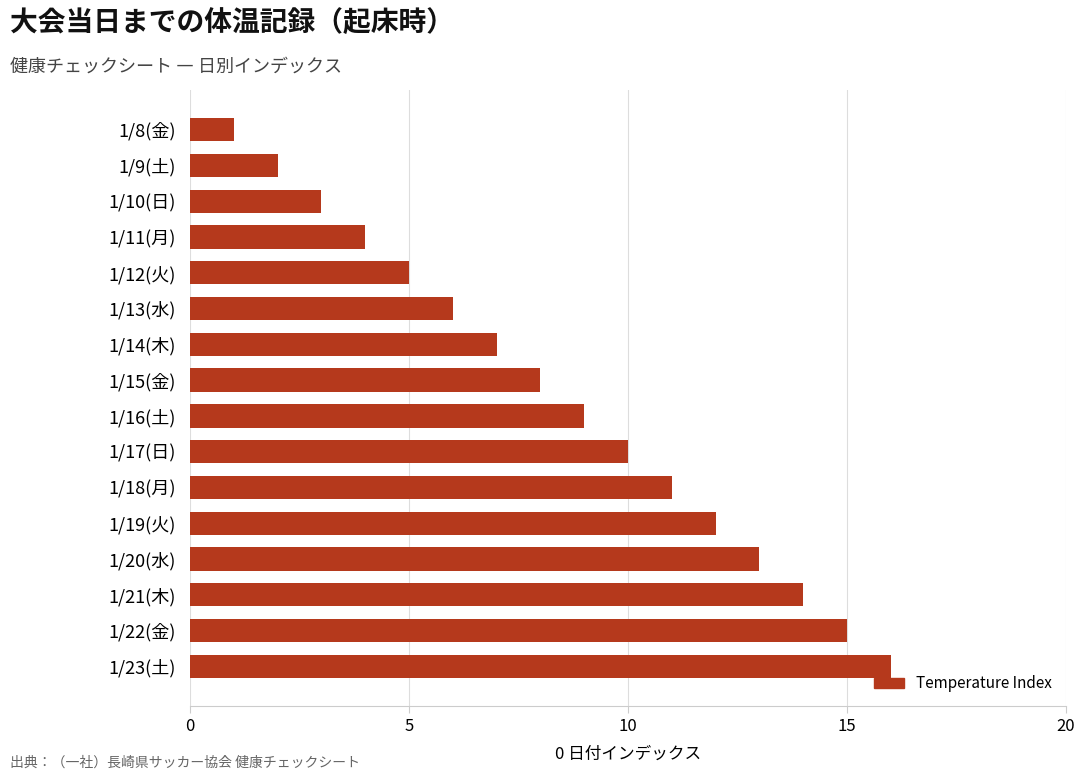

Rank the categories by value from lowest to highest.

1/8(金), 1/9(土), 1/10(日), 1/11(月), 1/12(火), 1/13(水), 1/14(木), 1/15(金), 1/16(土), 1/17(日), 1/18(月), 1/19(火), 1/20(水), 1/21(木), 1/22(金), 1/23(土)